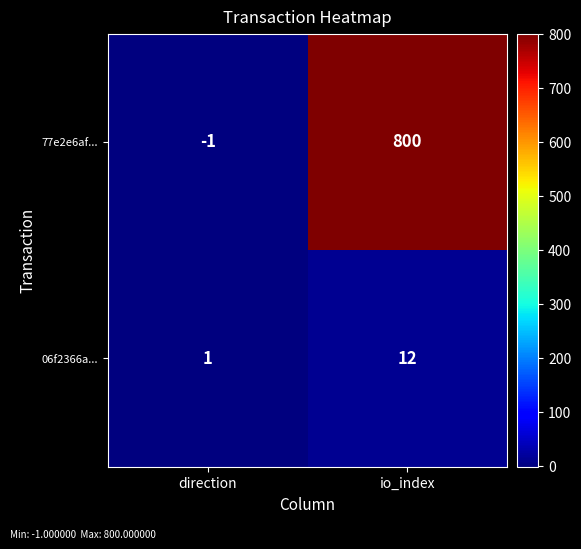

What is the difference between the highest and lowest values at io_index?

788